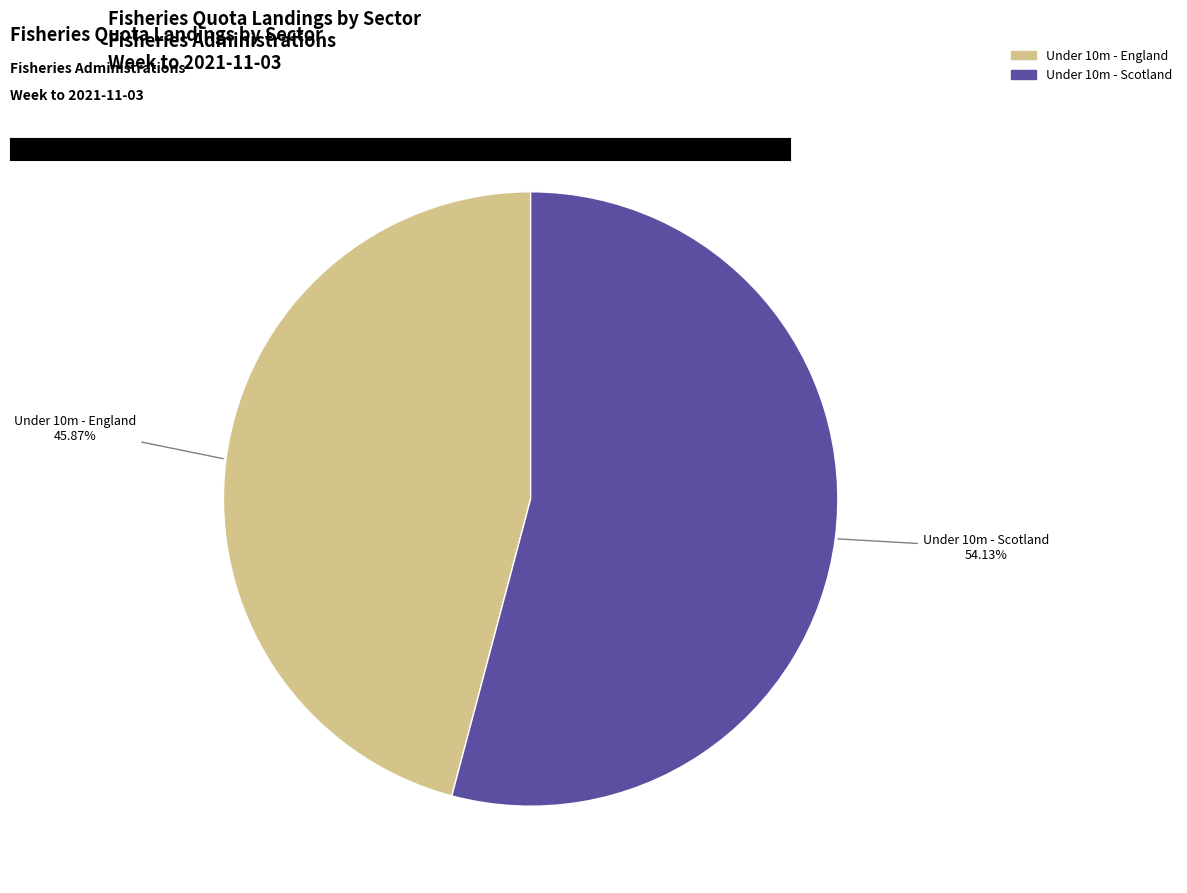

To the nearest percent, what is the average slice percentage?

50%